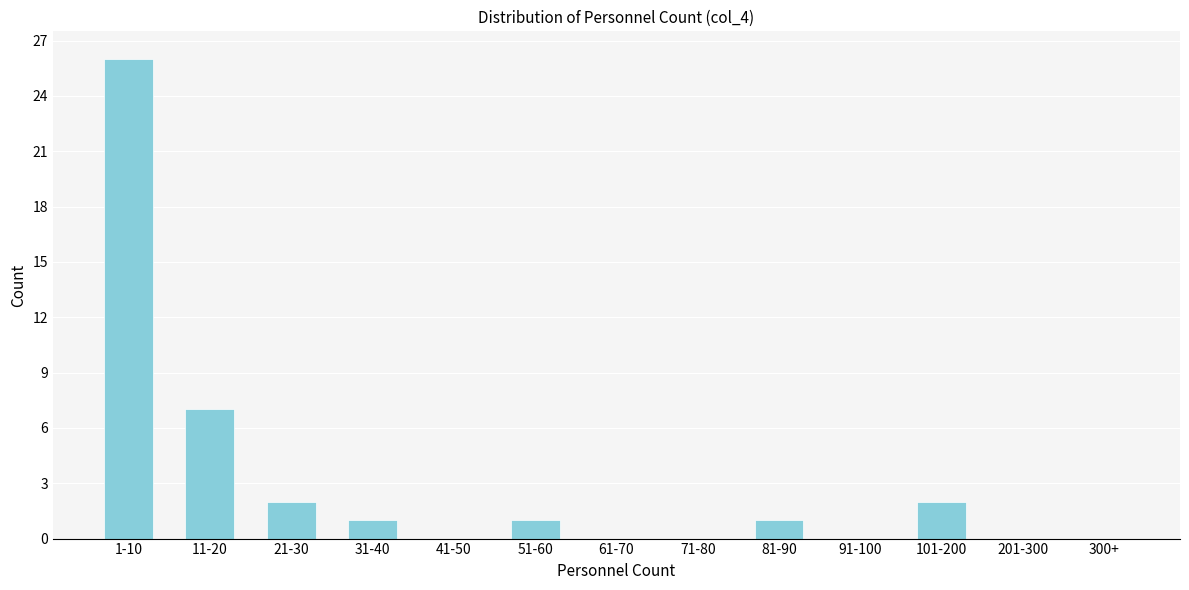

Reading left to right, what are all the values shown in this chart?

1-10=26	11-20=7	21-30=2	31-40=1	41-50=0	51-60=1	61-70=0	71-80=0	81-90=1	91-100=0	101-200=2	201-300=0	300+=0